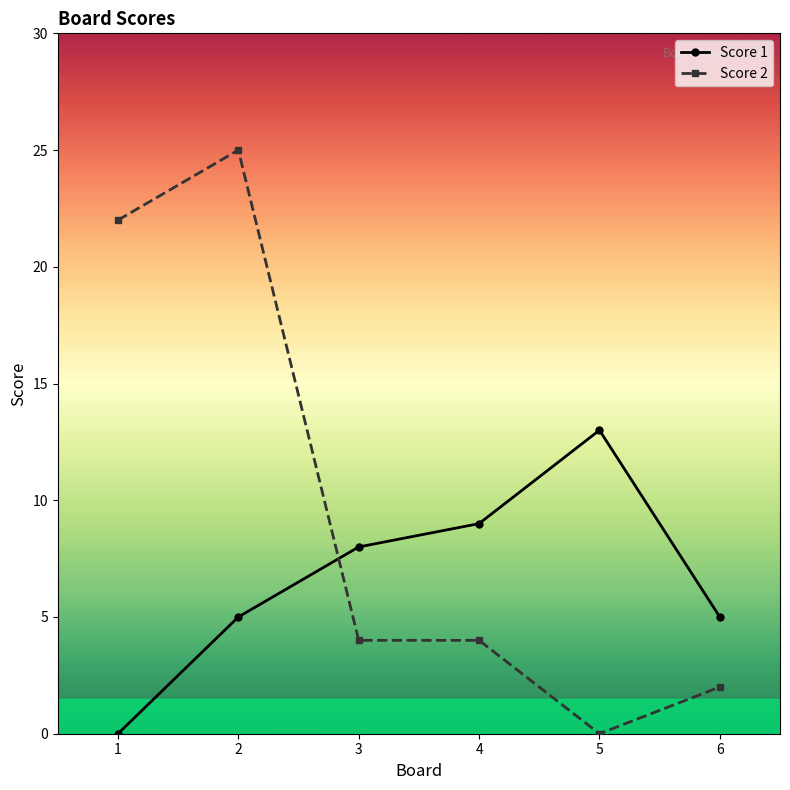

Which series has the largest total across all categories?

Score 2